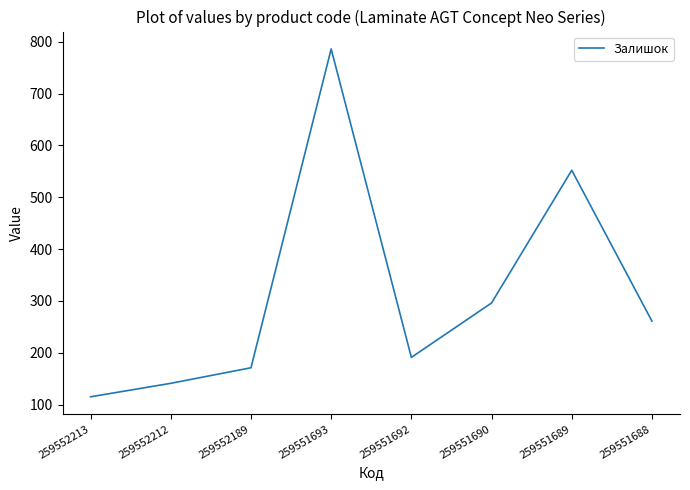

At which label does the data first exceed 261?

259551693